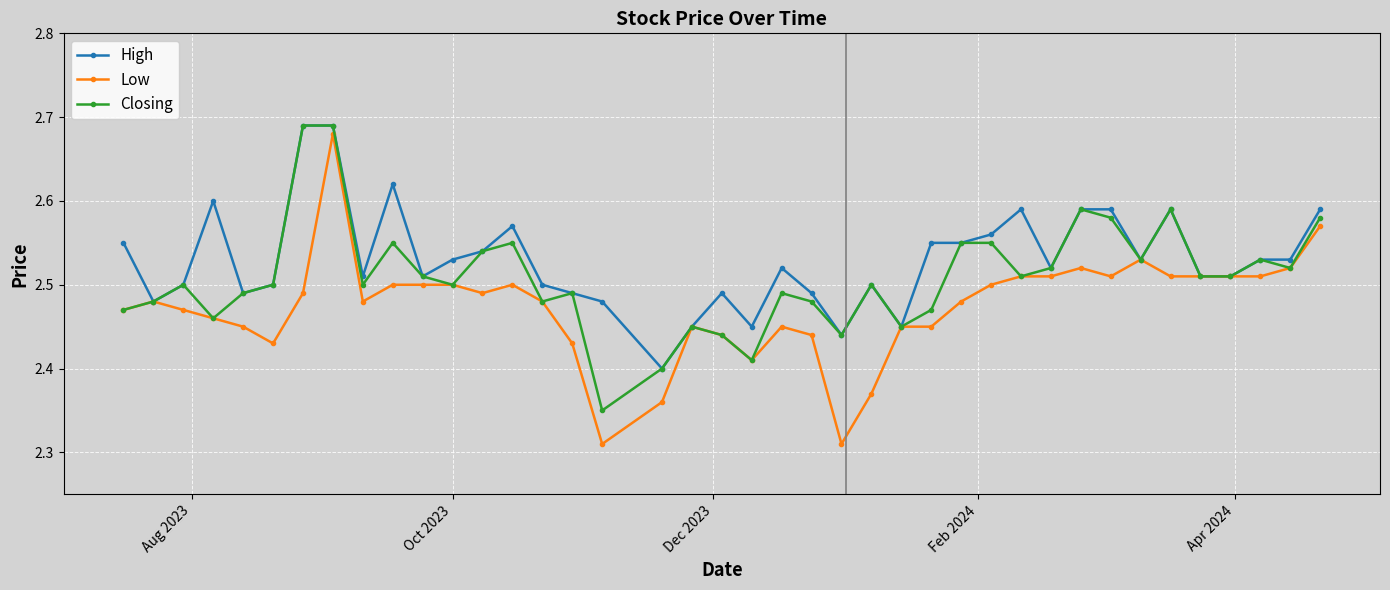

Which series has the widest spread of values?

Low